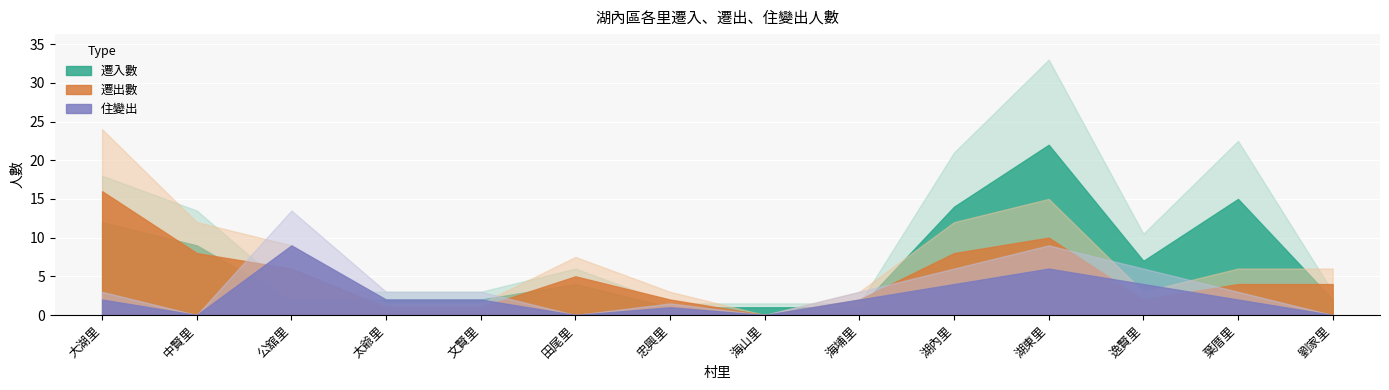

At which category does the chart reach its peak across all series?

湖東里